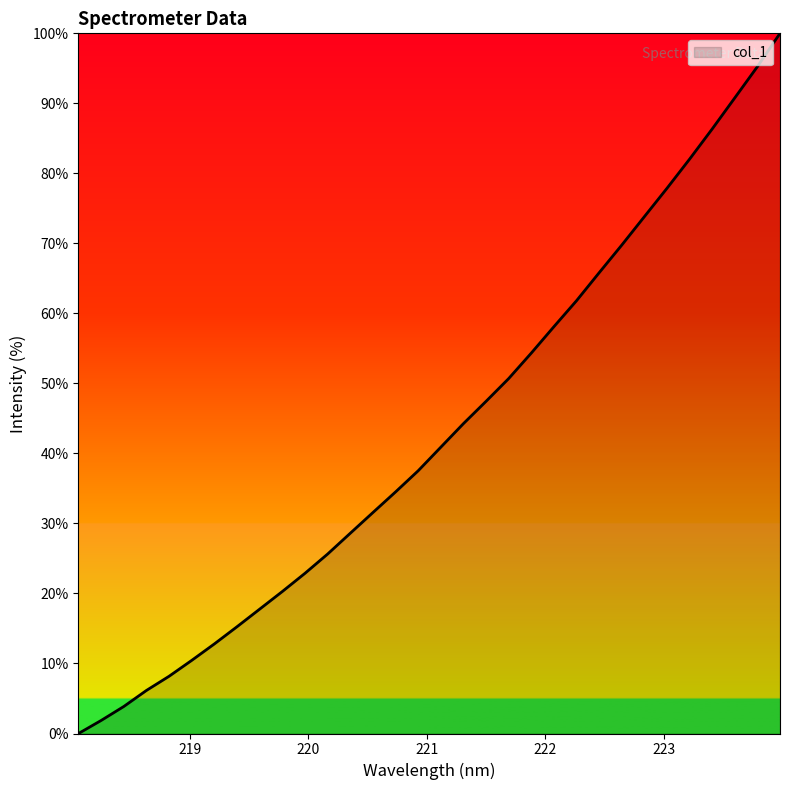

What is the greatest value displayed?

100.0